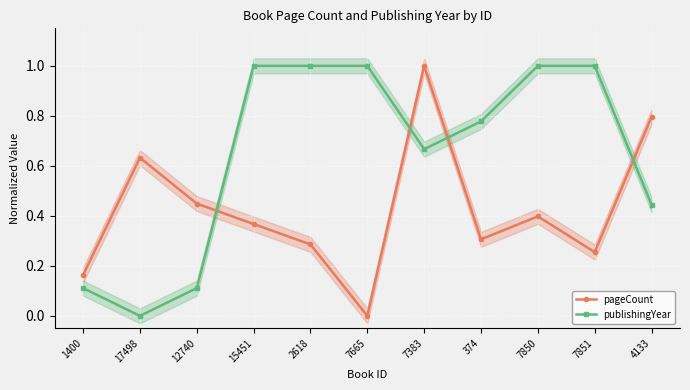

True or false: pageCount and publishingYear intersect in this chart.

True